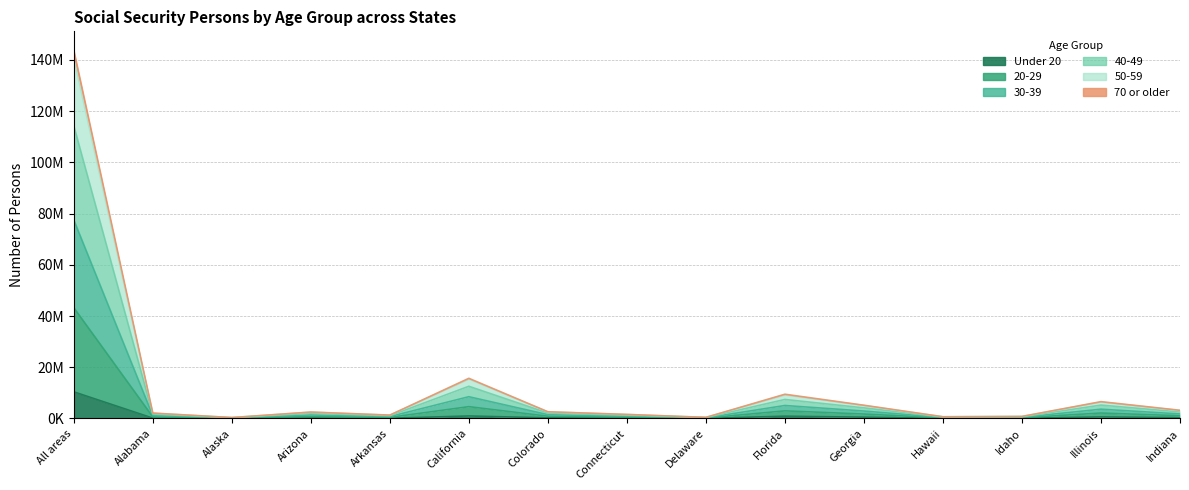

Which category has the highest value in the 40-49 series?

All areas